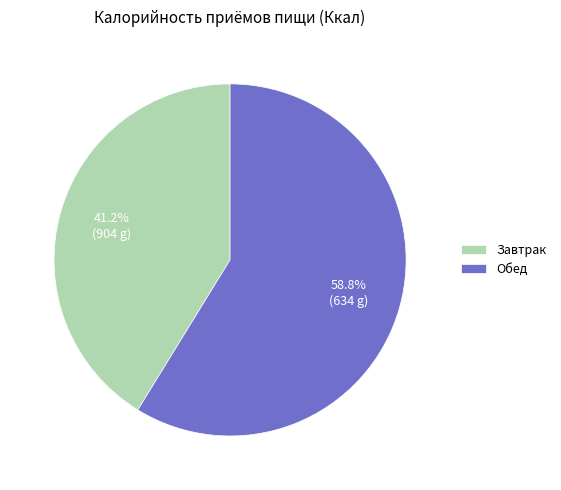

What is the ratio of the value at Обед to the value at Завтрак?

1.4